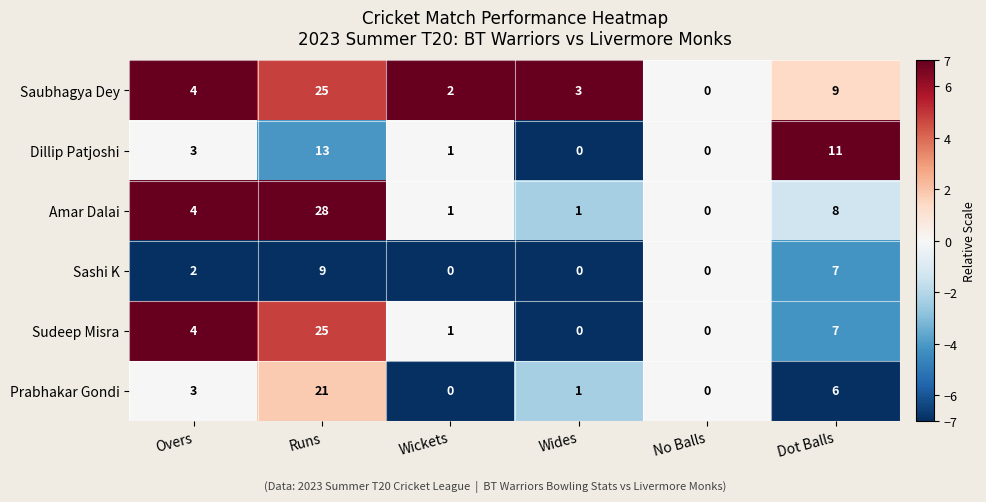

At which label does Saubhagya Dey reach its minimum?

No Balls